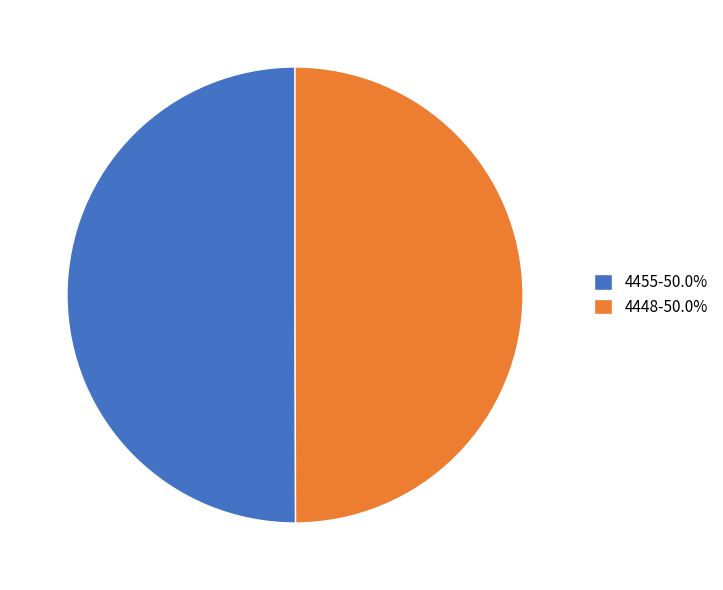

Combined, do 4448-50.0% and 4455-50.0% account for over 50%?

Yes